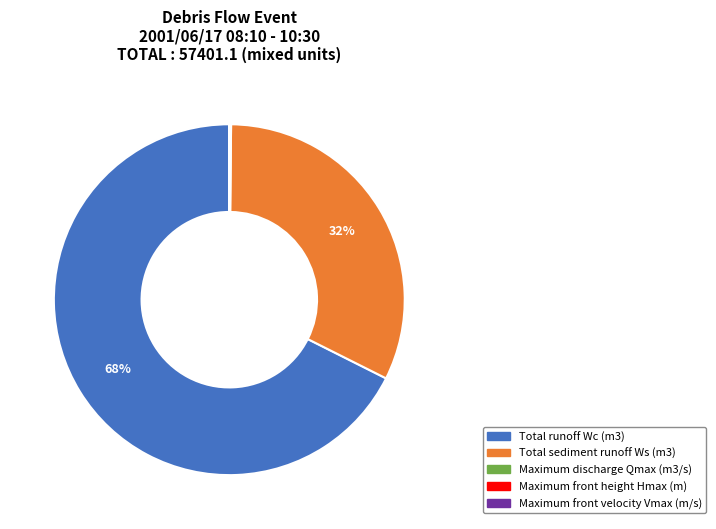

The Total runoff Wc slice represents 68% of the pie. True or false?

True